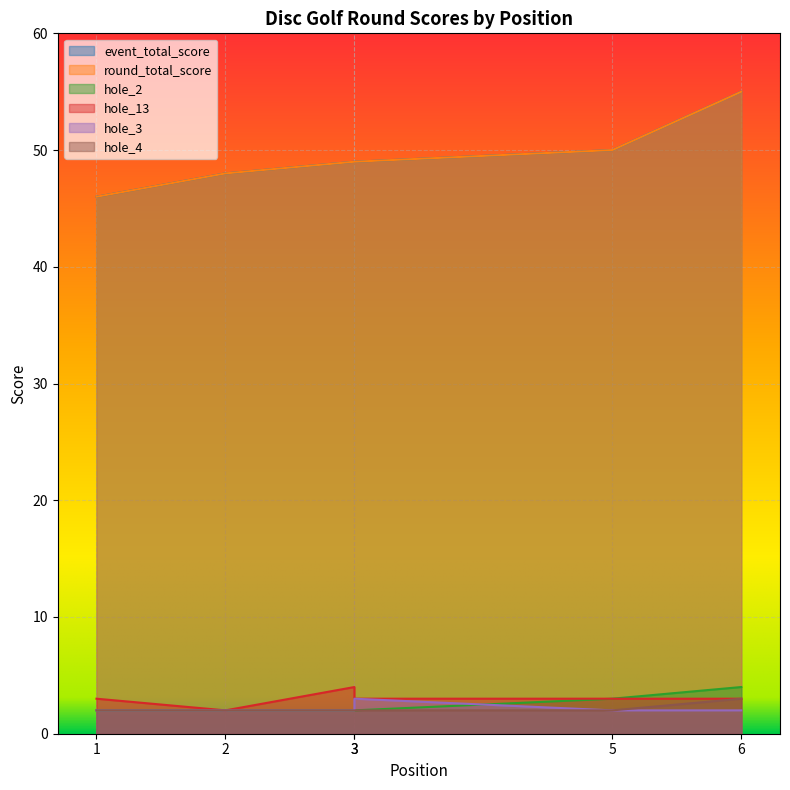

What is the difference between the hole_13 values at 3 and 3?

1